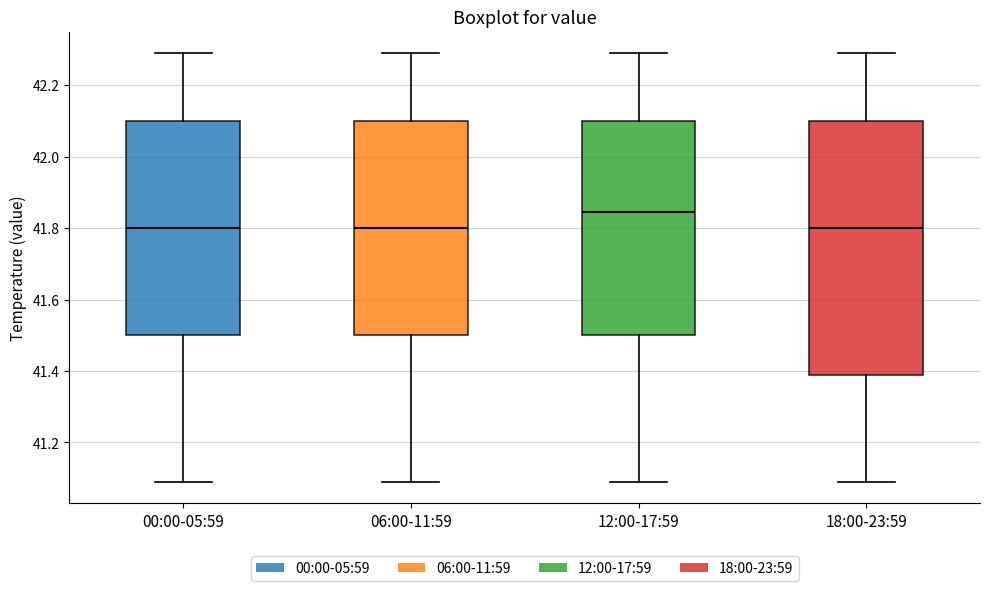

Reading left to right, transcribe this box plot: for each box, give where its median line is, the range the box spans, and where its two whiskers end, as read against the y-axis. The values are not printed on the chart, so give them approximately, as read against the axis.

00:00-05:59: median 41.80, box 41.50 to 42.10, whiskers 41.10 to 42.30
06:00-11:59: median 41.80, box 41.50 to 42.10, whiskers 41.10 to 42.30
12:00-17:59: median 41.84, box 41.50 to 42.10, whiskers 41.10 to 42.30
18:00-23:59: median 41.80, box 41.40 to 42.10, whiskers 41.10 to 42.30